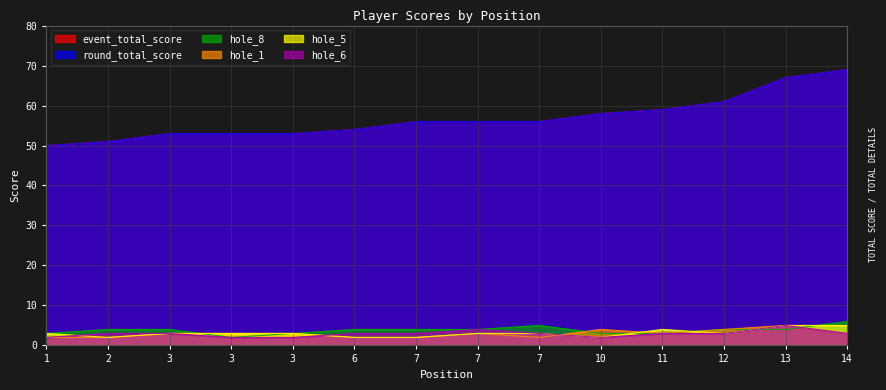

Is it true that round_total_score equals 14 at 7?

False